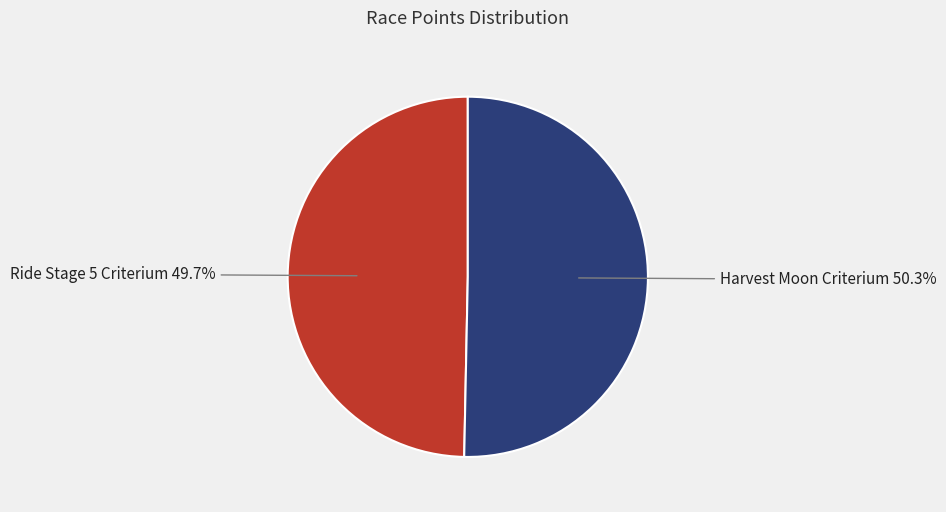

Is there any slice that represents more than half of the pie?

Yes